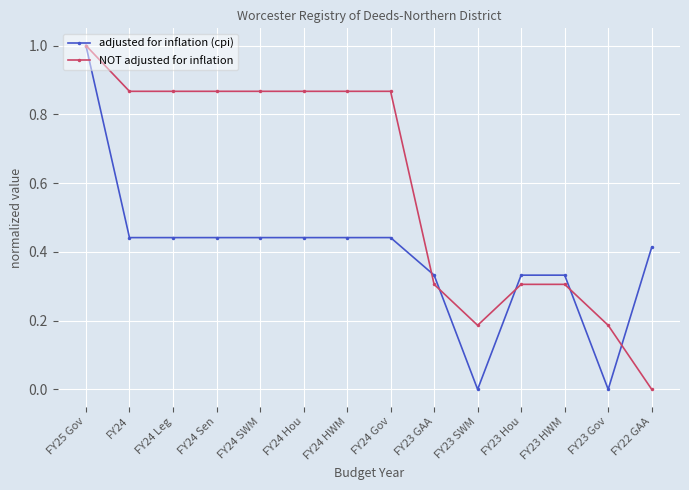

What are all the series names shown in the legend?

adjusted for inflation (cpi), NOT adjusted for inflation